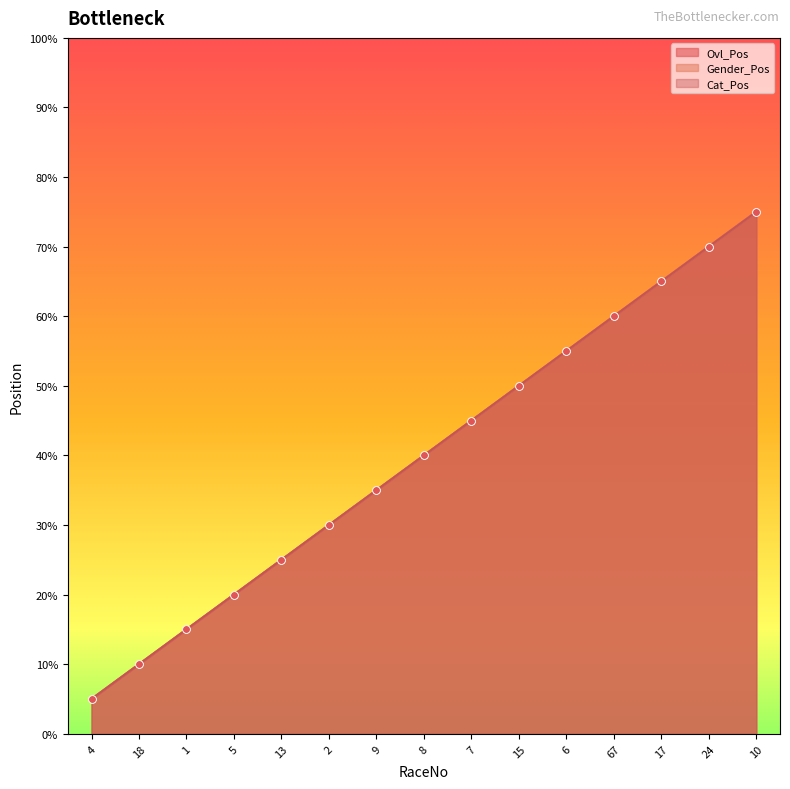

What is the total value across all series at 18?

6